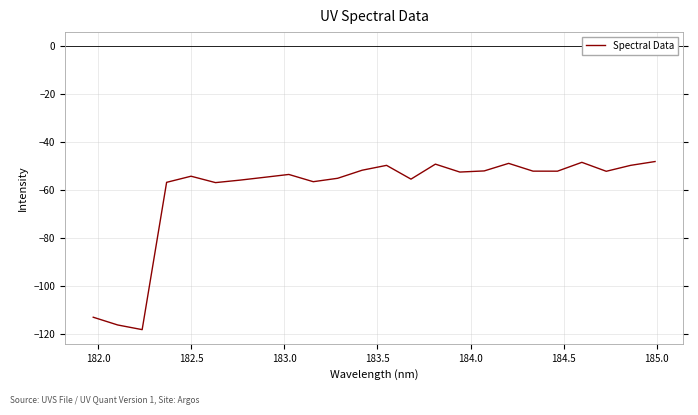

True or false: the data has more than 2 interior local peaks.

True